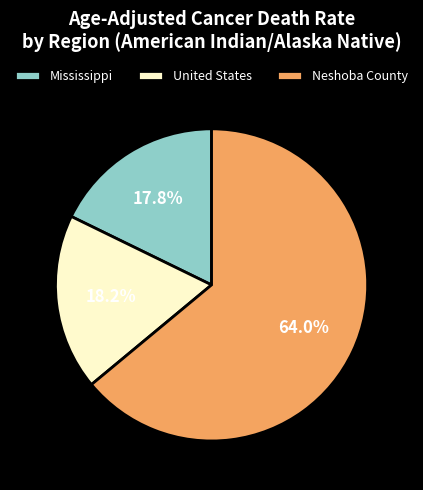

To the nearest percent, what portion does Neshoba County represent?

64%